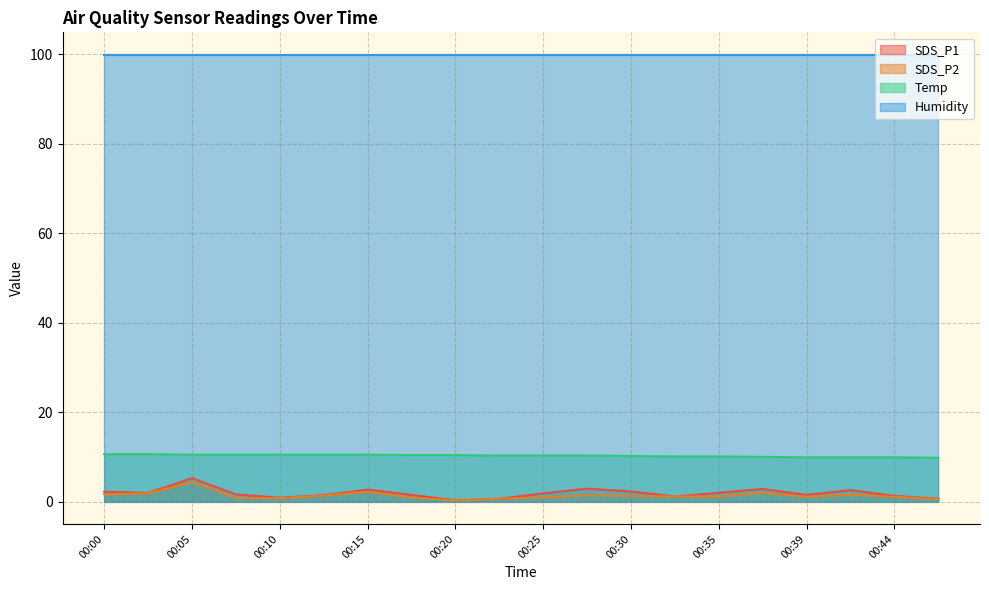

The value of SDS_P1 at 00:27 is 2.9. True or false?

True